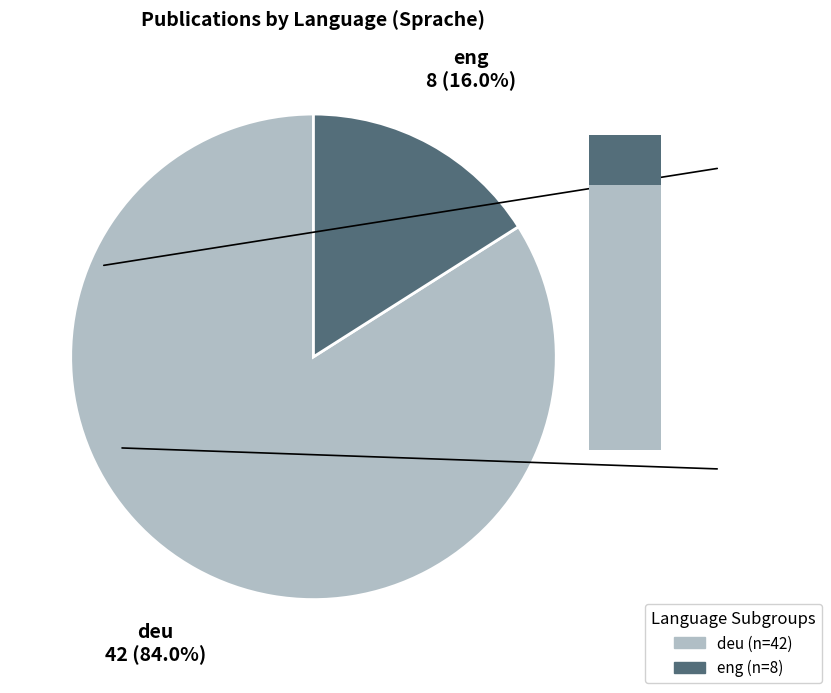

What percentage is the eng slice, to the nearest percent?

16%